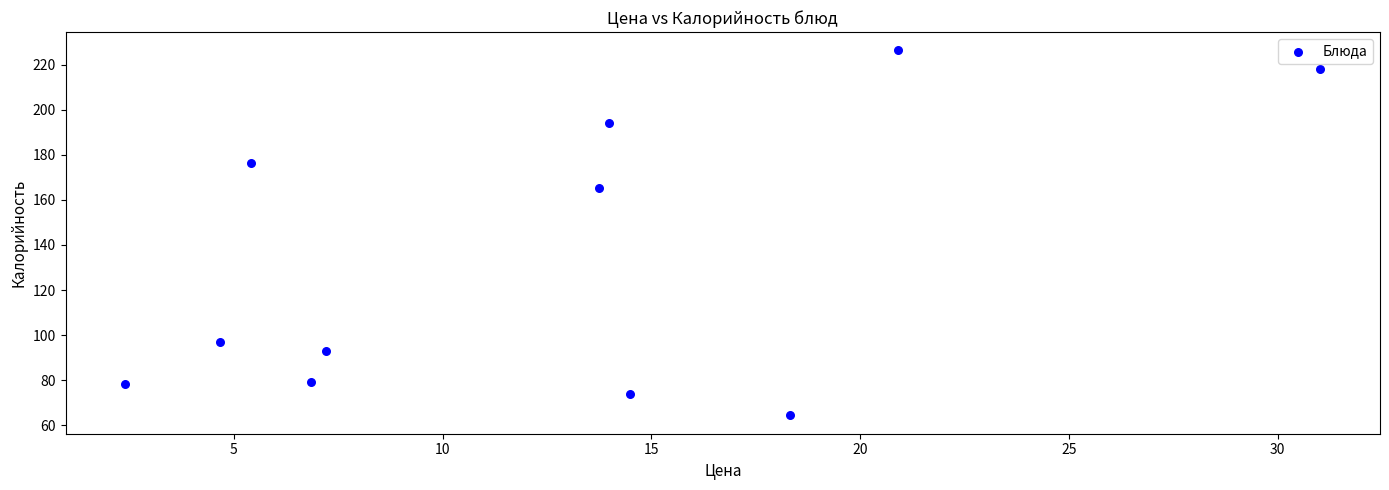

What Y value in the scatter plot is closest to 145?

165.3